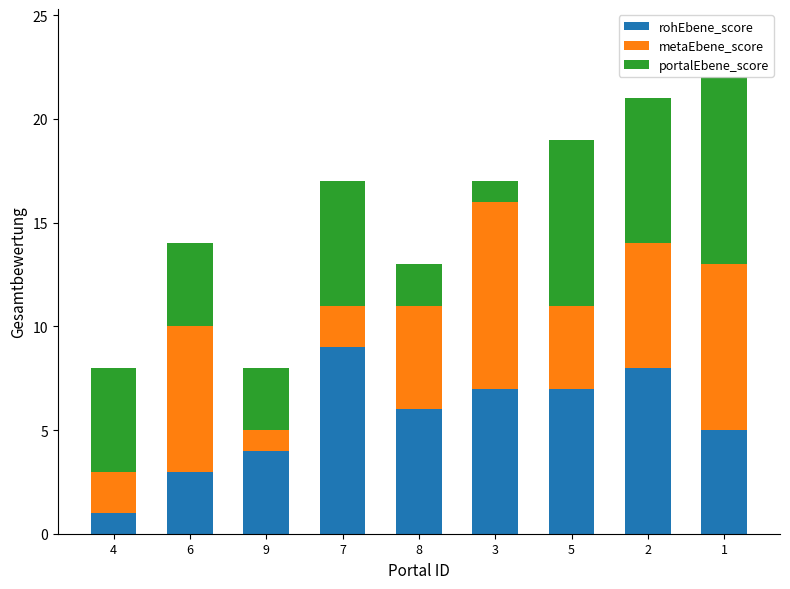

True or false: rohEbene_score has a value of 3 at 8.

False